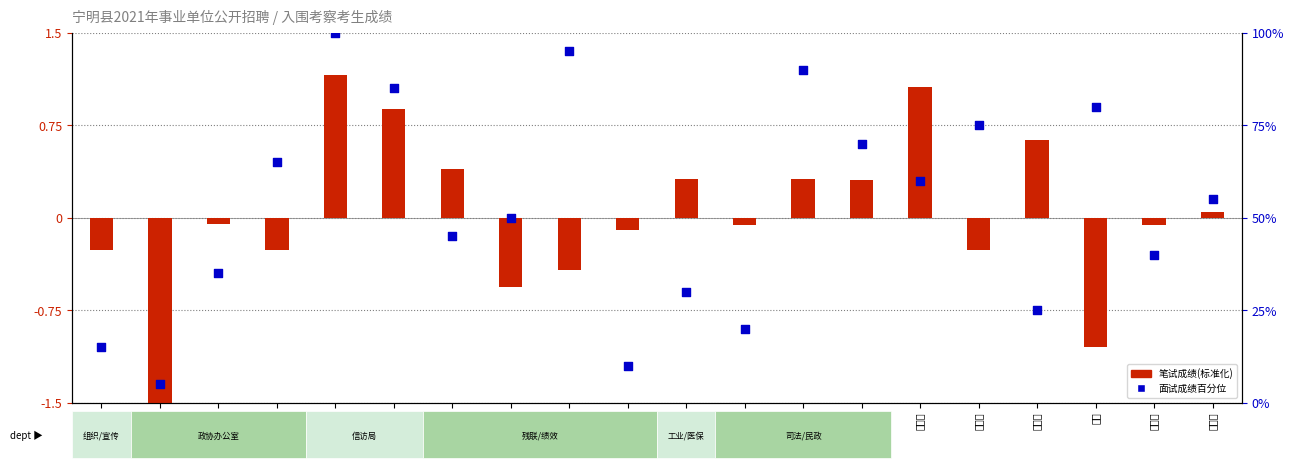

What is the change in value from 吕忠海 to 方昭?

+35.0